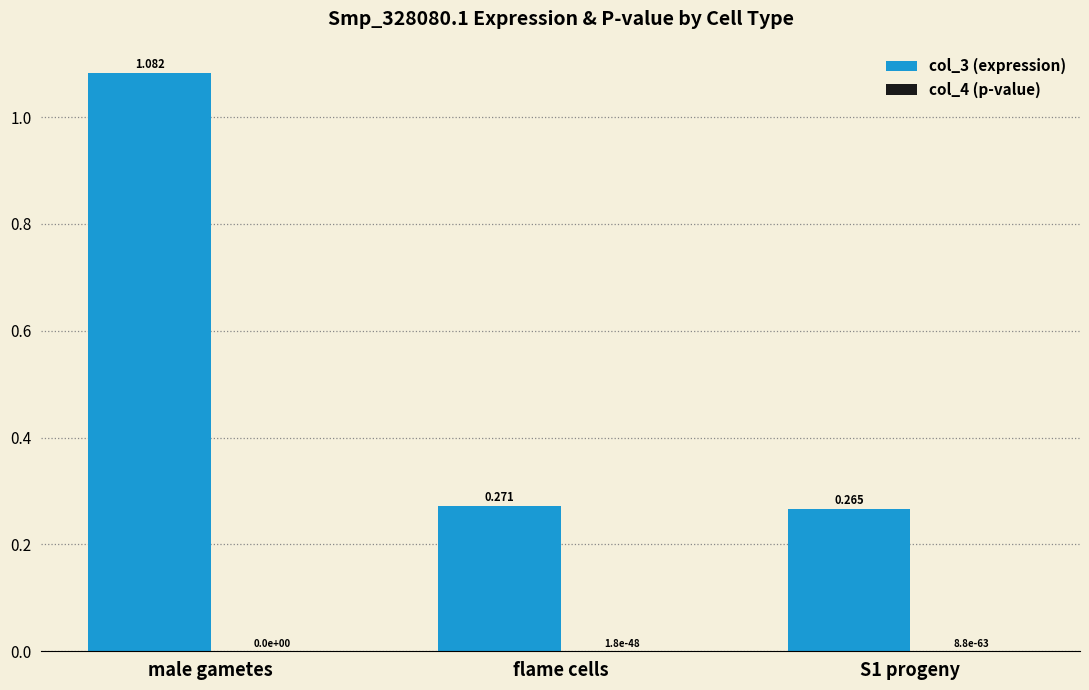

Are the bars horizontal?

No